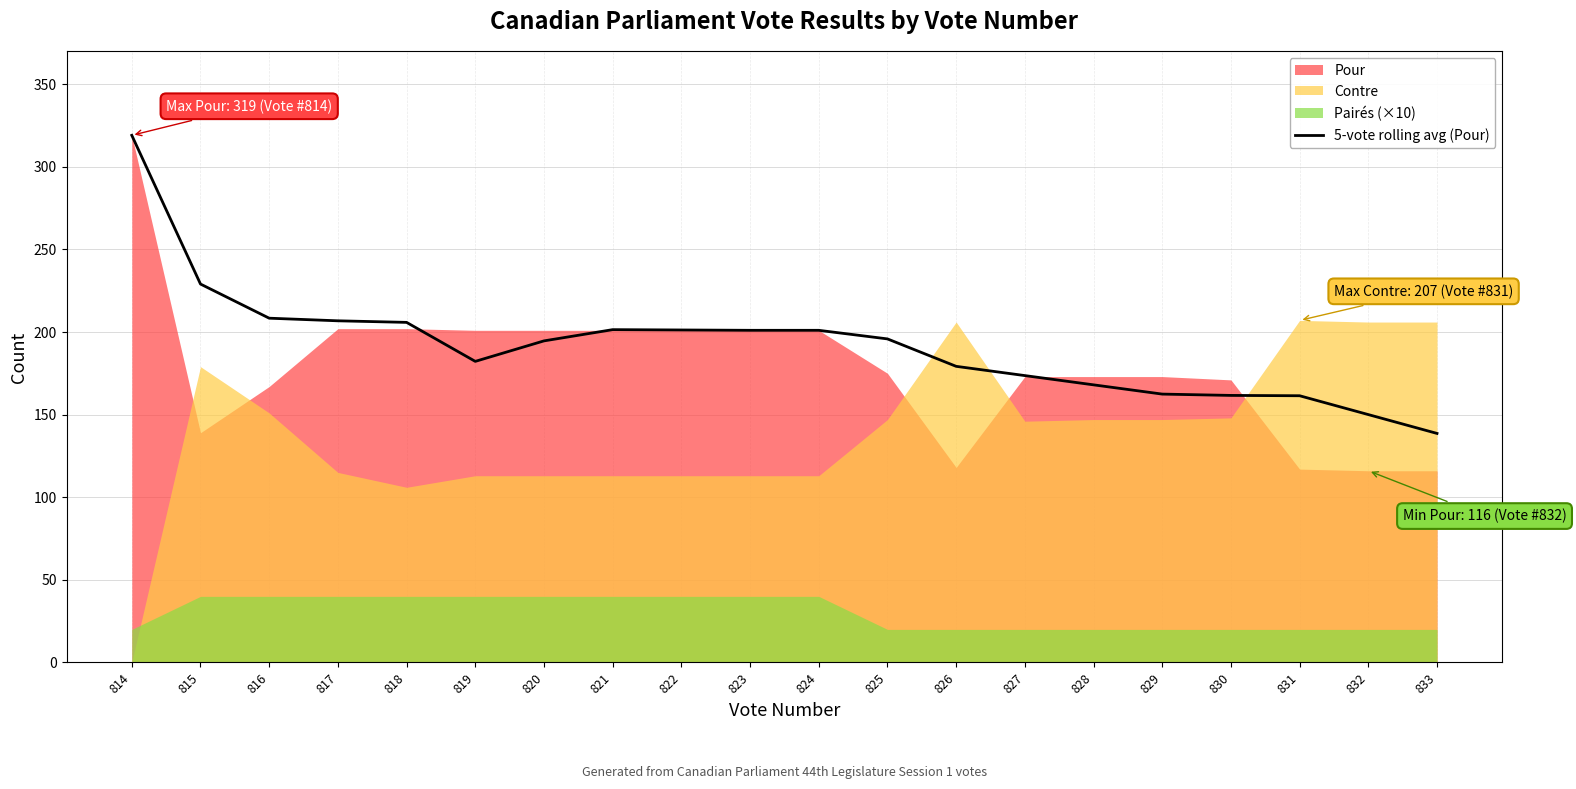

How many lines are shown in the chart?

1